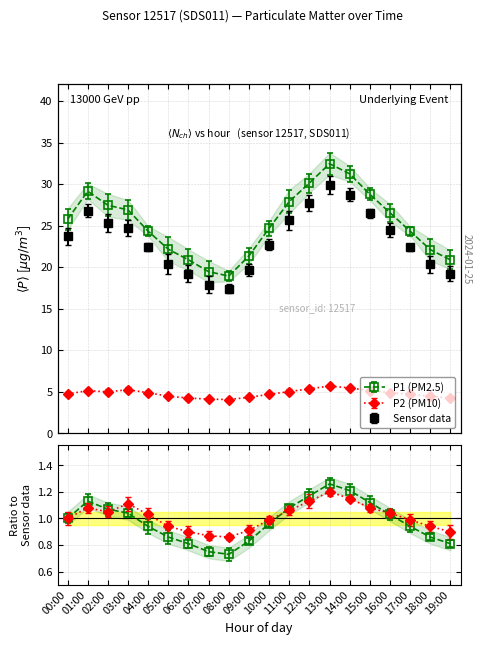

How many lines are shown in the chart?

2